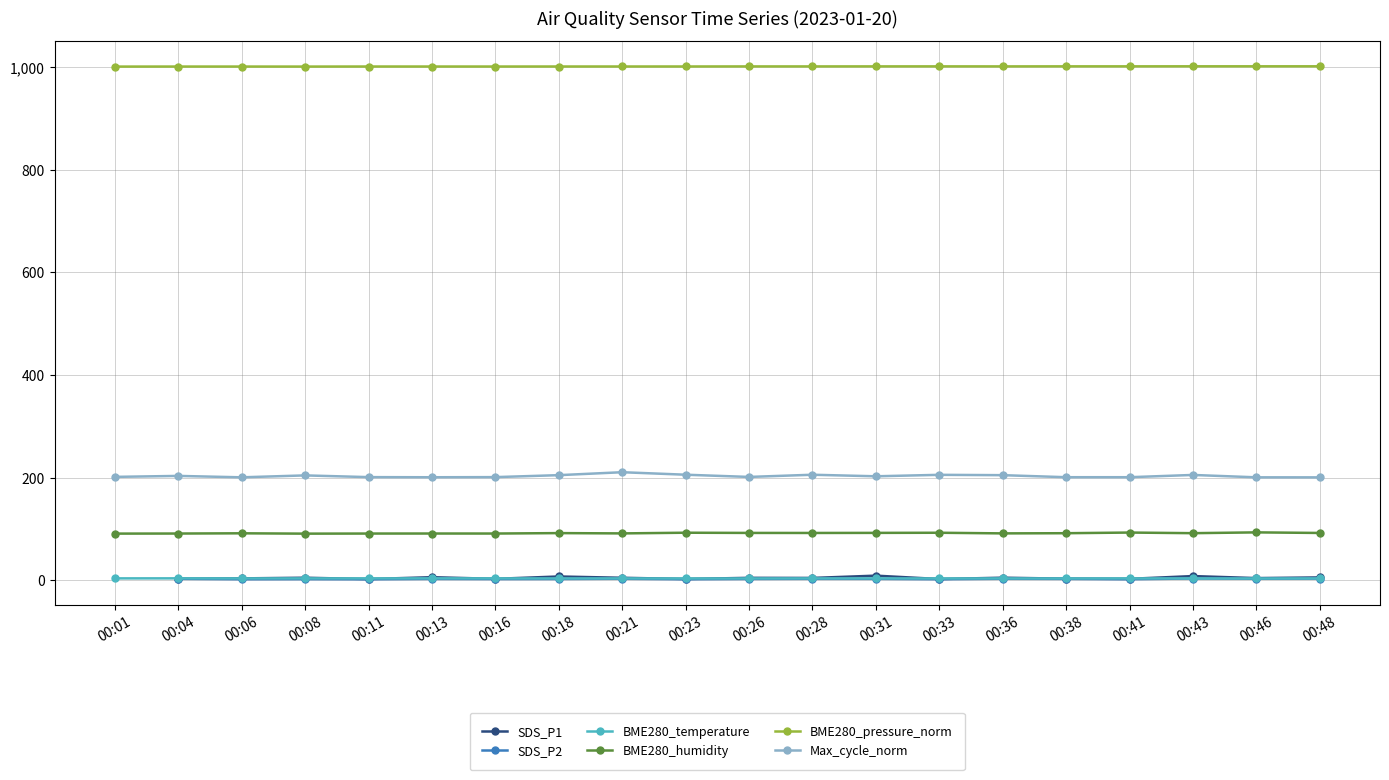

True or false: BME280_pressure_norm has more than 2 interior local peaks.

True